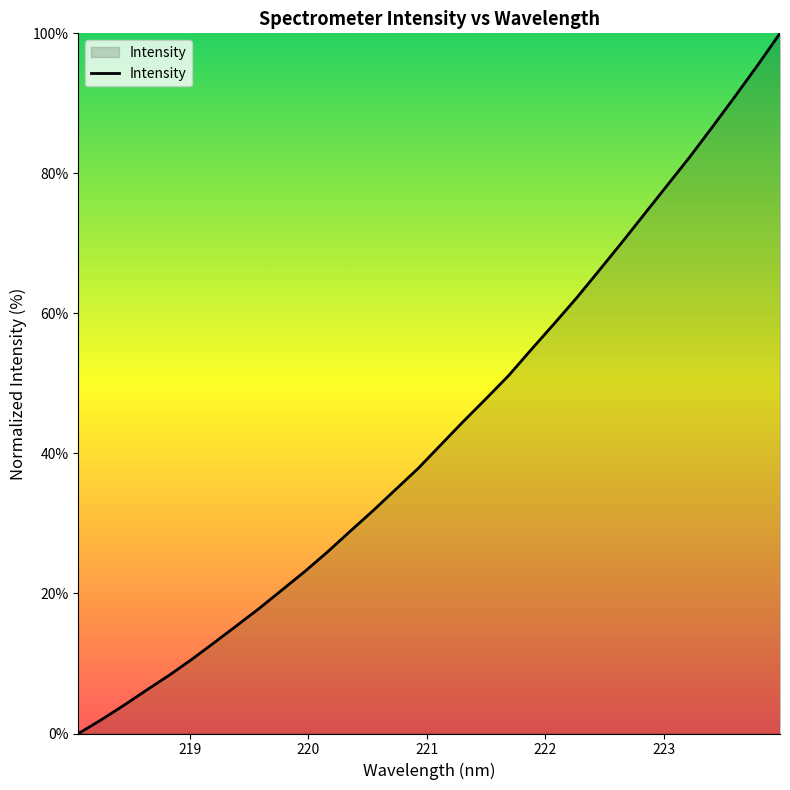

What is the greatest value displayed?

100.0